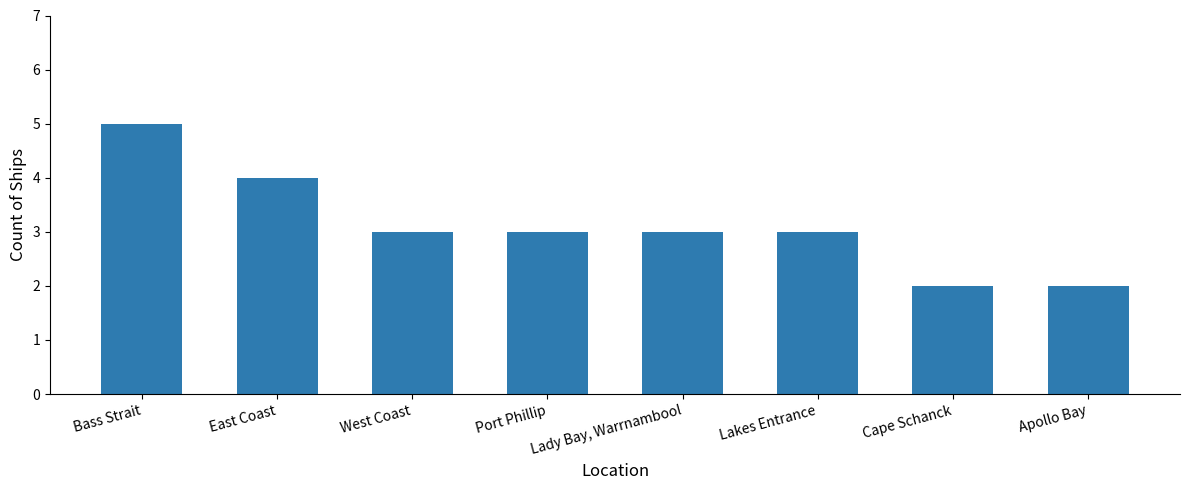

What is the approximate value at West Coast?

3